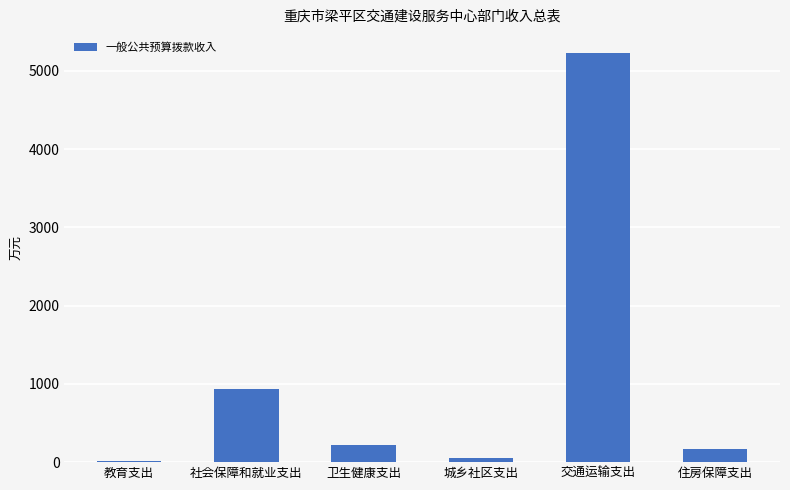

Between 社会保障和就业支出 and 住房保障支出, which is larger?

社会保障和就业支出